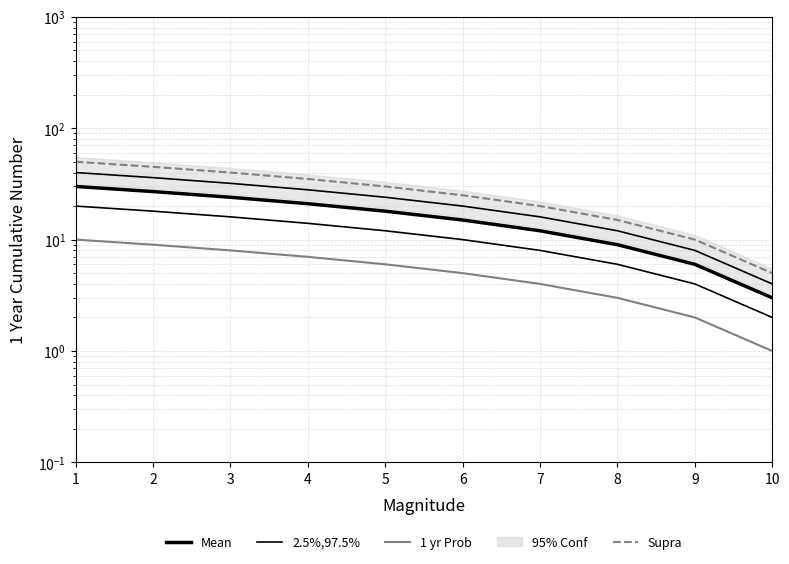

At how many categories does at least one series exceed 27?

5